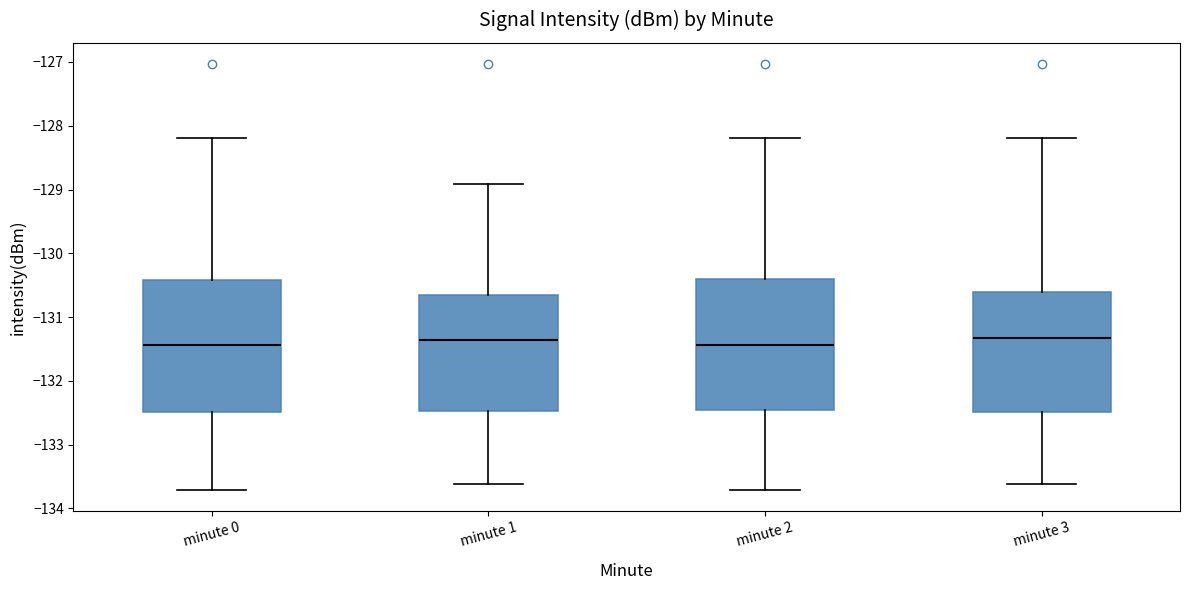

Where does the lower whisker of the box for minute 0 end on the y-axis? The values are not printed on the chart, so give them approximately, as read against the axis.

-133.7